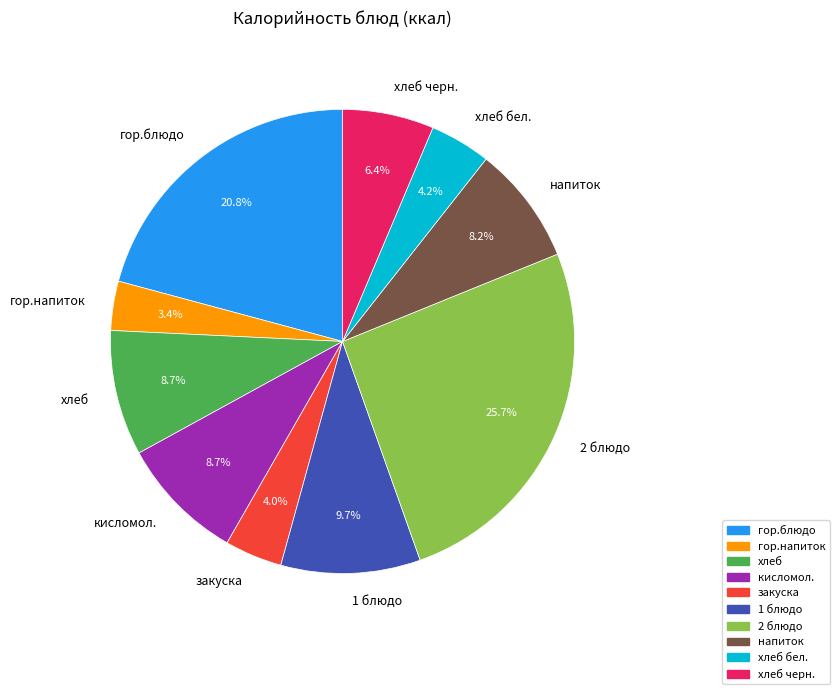

The 1 блюдо slice represents 10% of the pie. True or false?

True